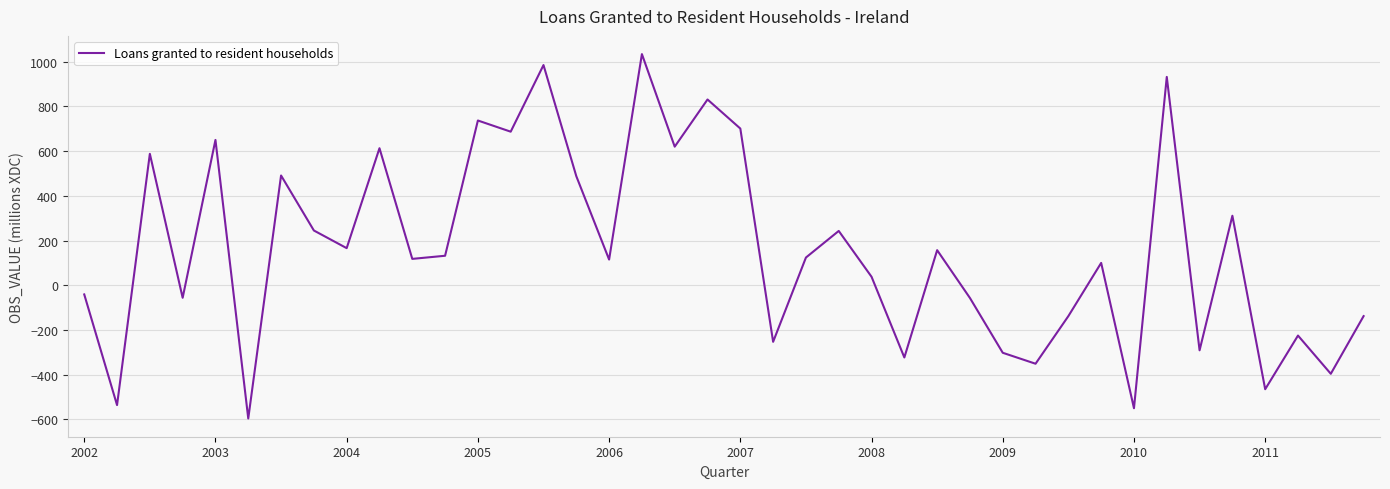

What is the difference between the maximum and minimum values?

1630